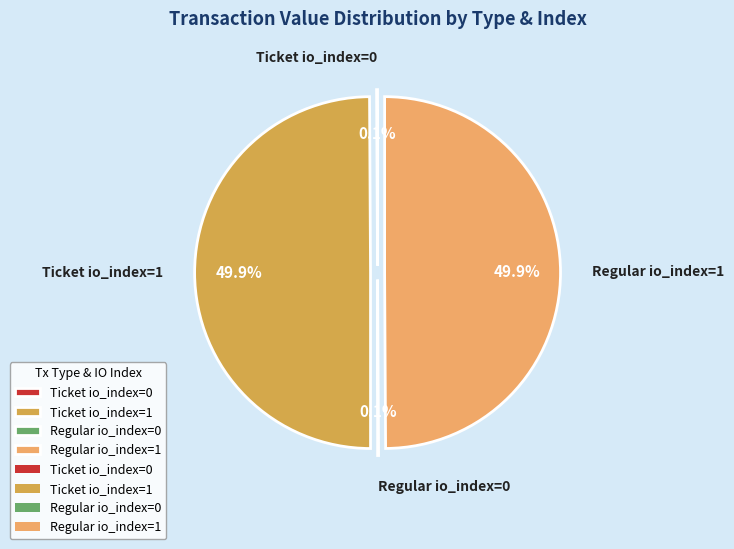

What portion of the pie excludes Ticket io_index=1?

50.1%